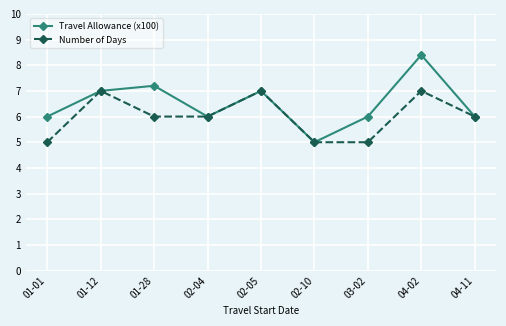

Which series has the largest total across all categories?

Travel Allowance (x100)